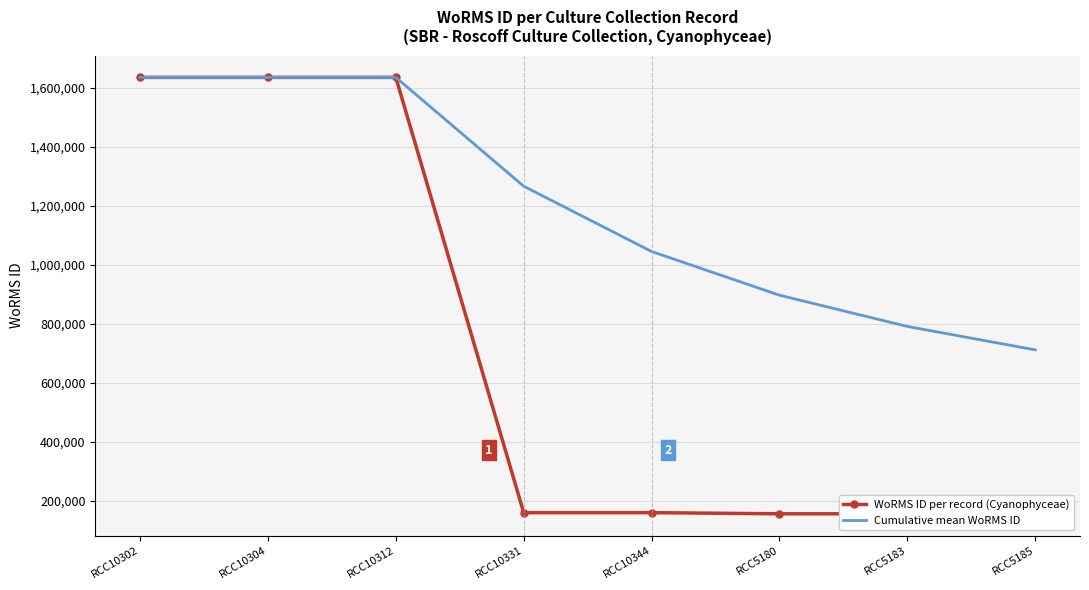

The WoRMS ID per record (Cyanophyceae) series shows 1635733.0 at RCC10304. True or false?

True